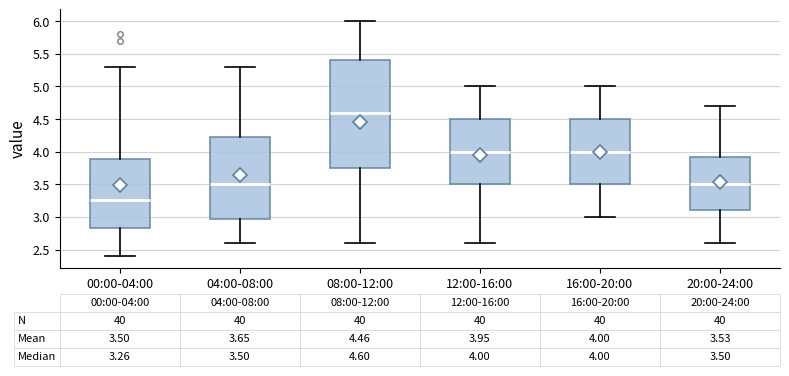

Comparing the boxes themselves (not the whiskers), which one is the tallest?

08:00-12:00